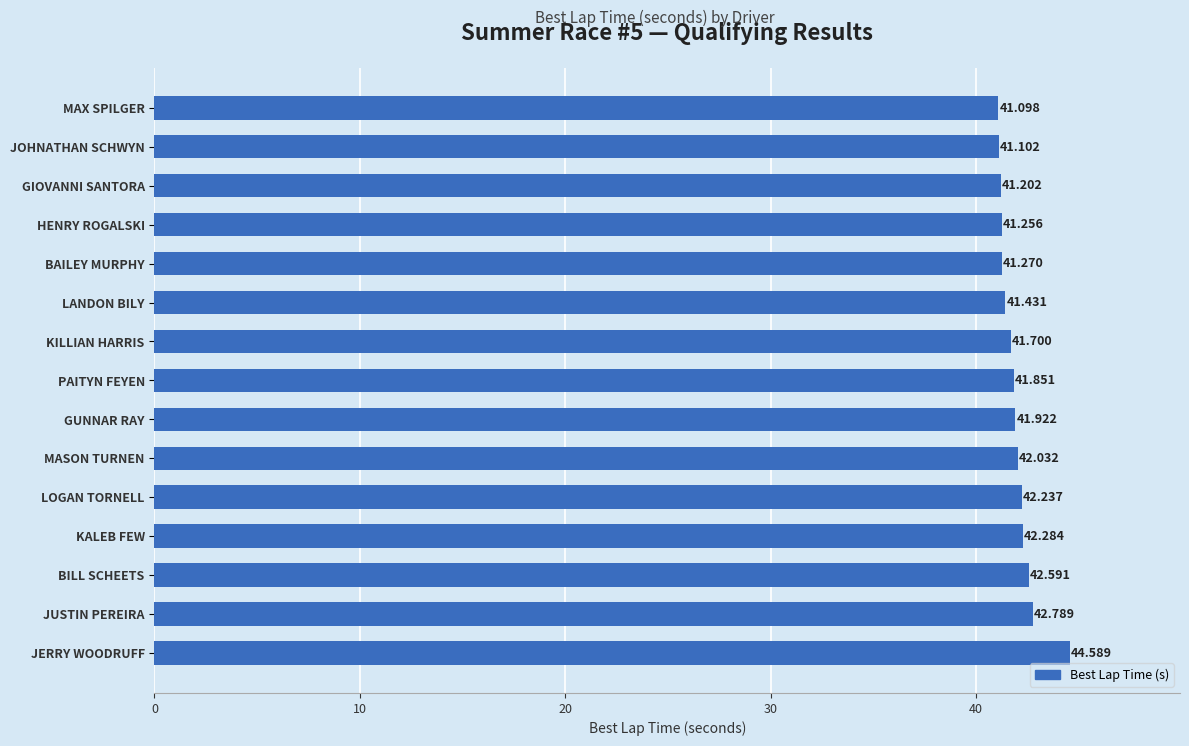

Where is the data nearest to the value 42?

MASON TURNEN